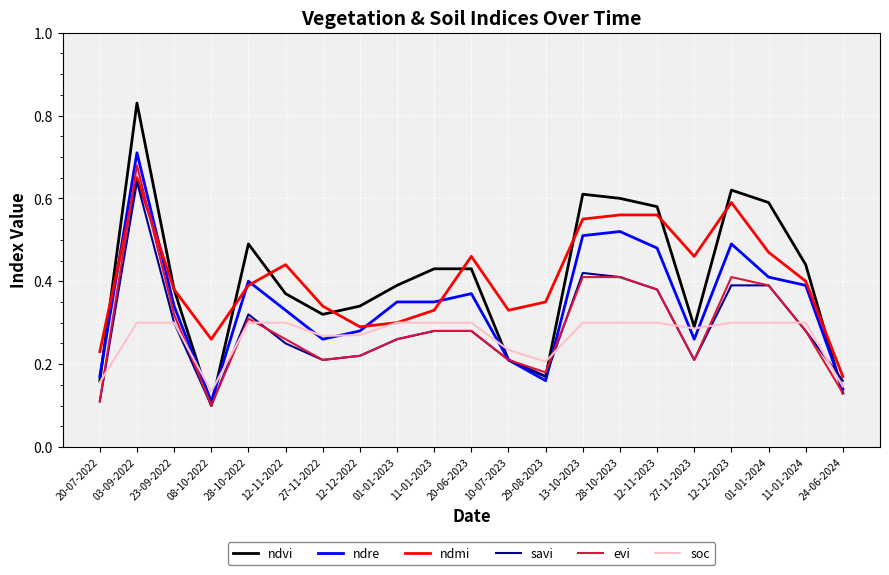

Which category has the highest value in the ndre series?

03-09-2022